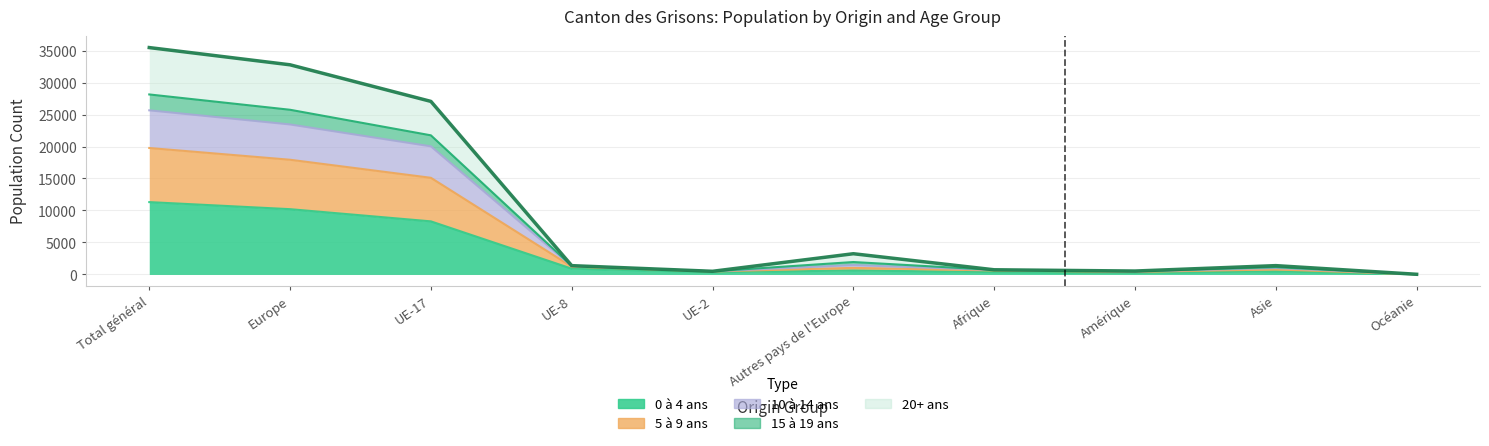

Rank the categories by value from lowest to highest.

Océanie, UE-2, Amérique, Afrique, UE-8, Asie, Autres pays de l'Europe, UE-17, Europe, Total général